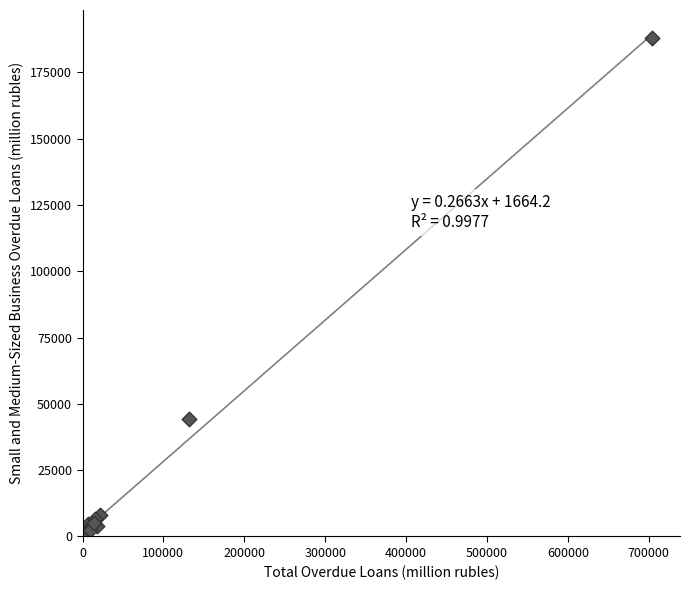

What Y value in the scatter plot is closest to 94474?

44260